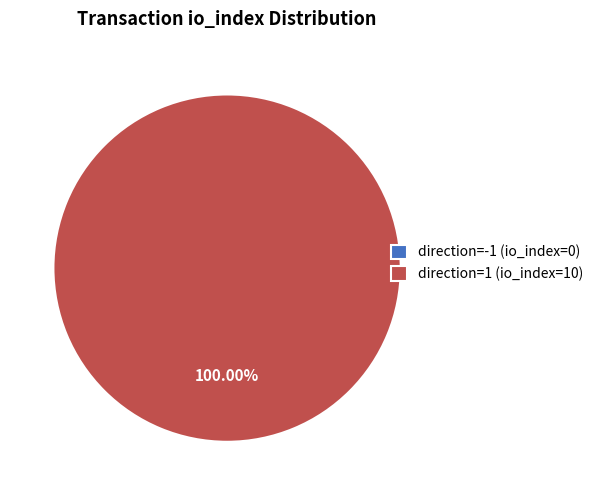

To the nearest percent, what is the average slice percentage?

50%